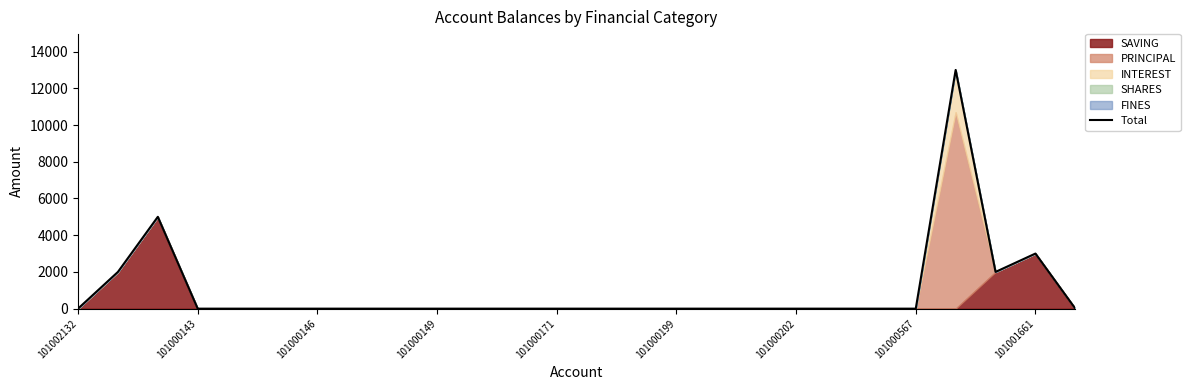

How many interior local valleys (lower than both neighbors) does the data have?

1